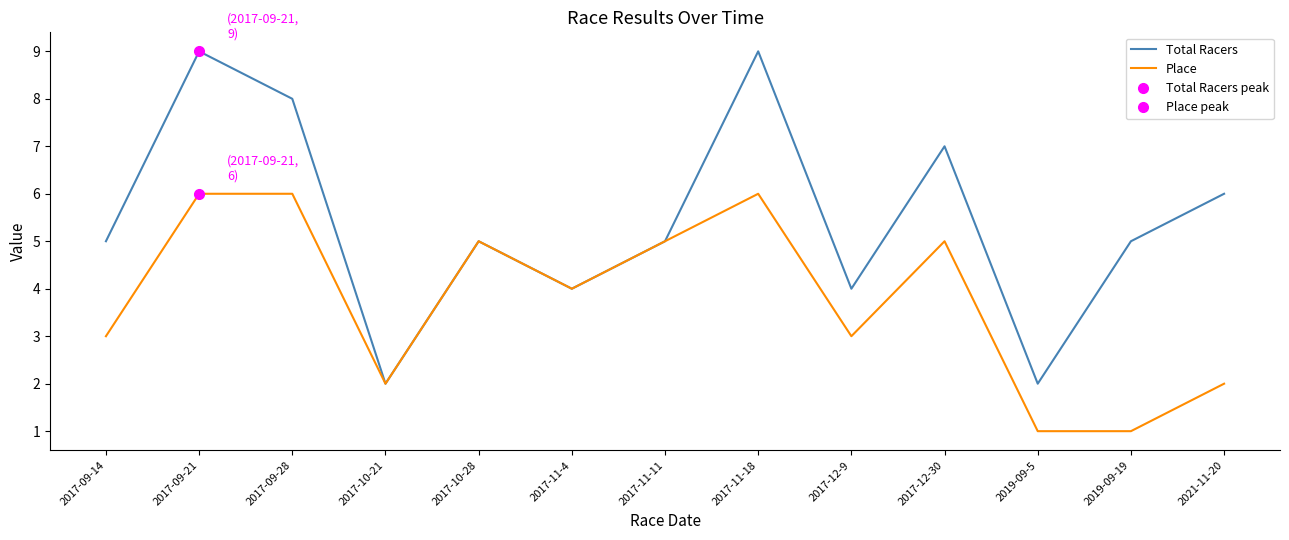

True or false: Place has more than 2 interior local peaks.

True